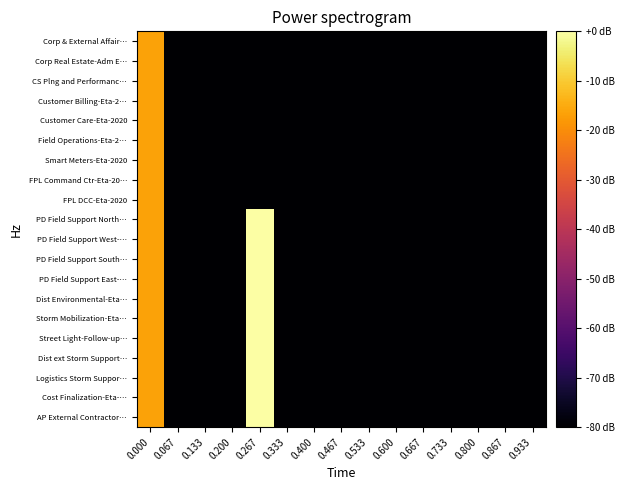

Which series has the widest spread of values?

PD Field Support North…